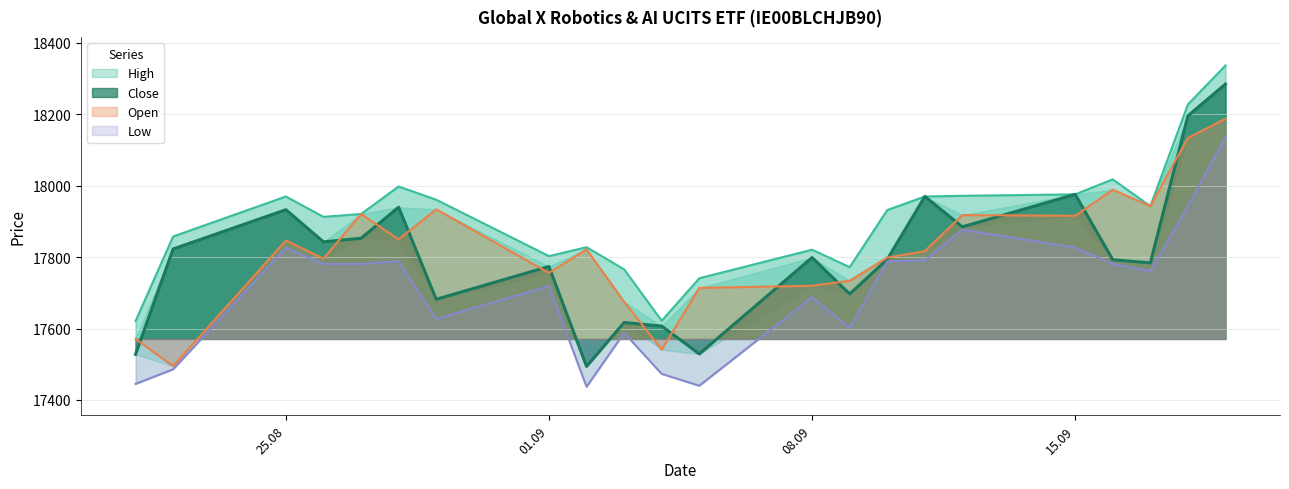

How many lines are shown in the chart?

4